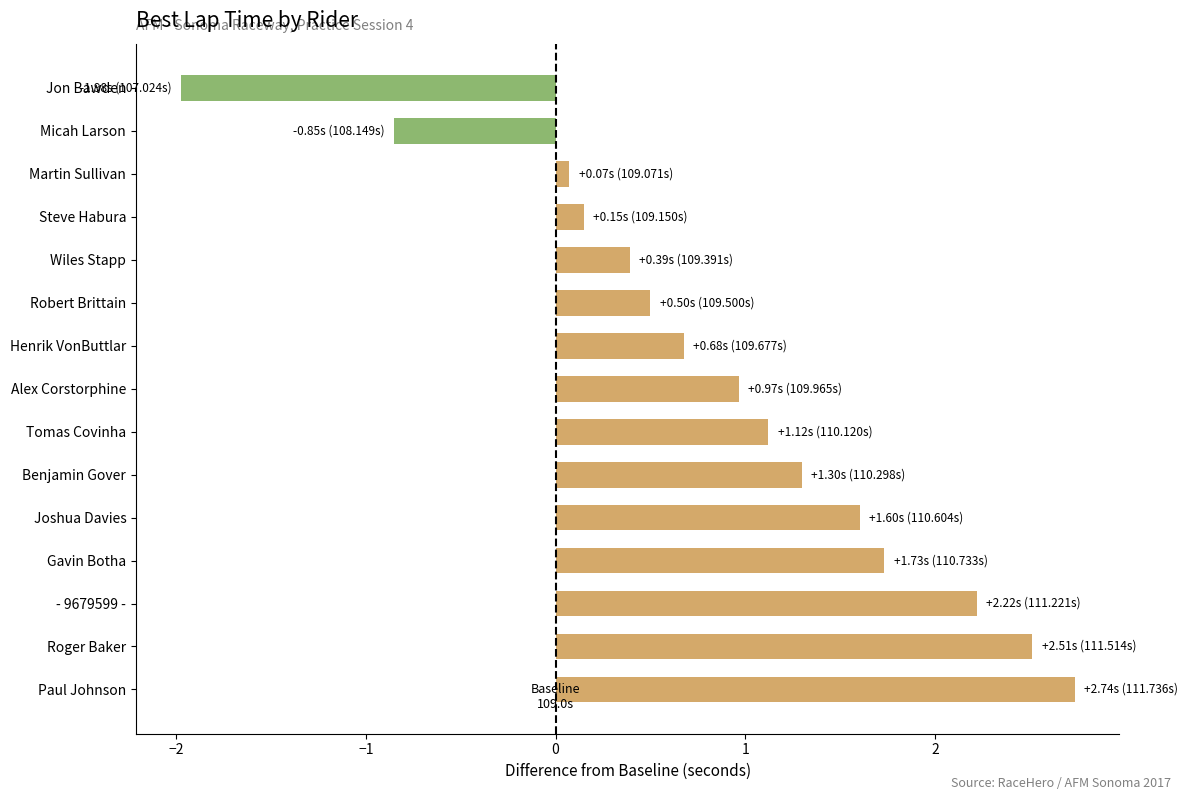

List the labels in order of value, largest first.

Paul Johnson, Roger Baker, - 9679599 -, Gavin Botha, Joshua Davies, Benjamin Gover, Tomas Covinha, Alex Corstorphine, Henrik VonButtlar, Robert Brittain, Wiles Stapp, Steve Habura, Martin Sullivan, Micah Larson, Jon Bawden